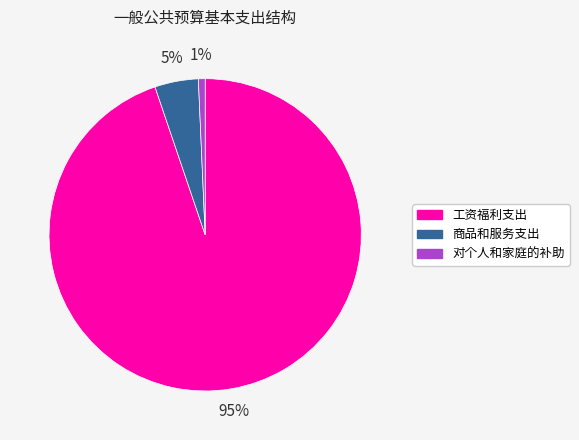

To the nearest percent, what portion does 商品和服务支出 represent?

5%